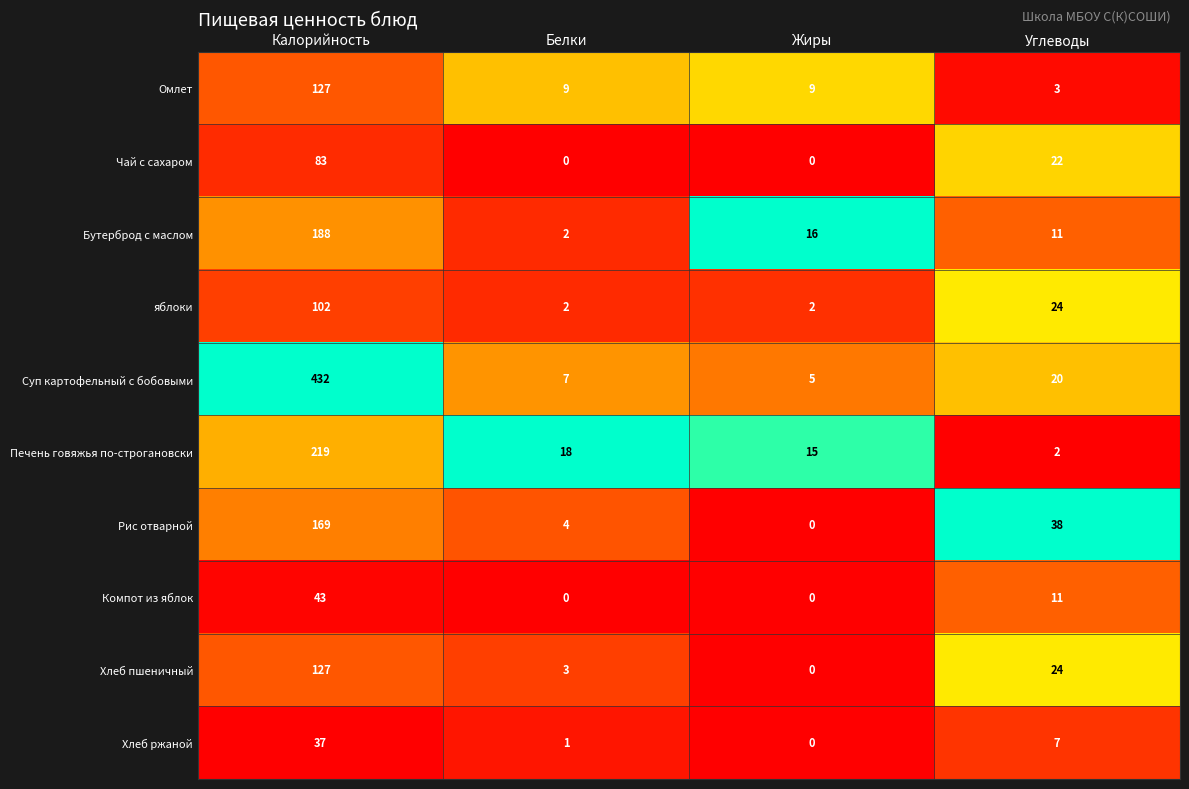

What is the sum of the Чай с сахаром values at Белки and Углеводы?

22